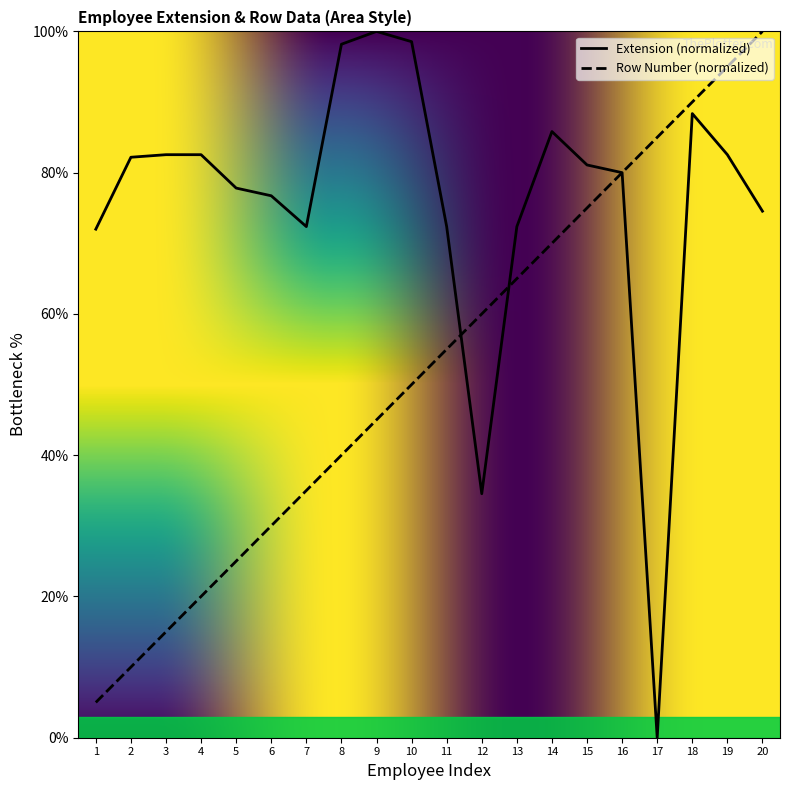

Reading left to right, transcribe all the data shown in this chart.

Extension: 72.0	82.2	82.5	82.5	77.8	76.7	72.4	98.2	100.0	98.5	72.4	34.5	72.4	85.8	81.1	80.0	0.0	88.4	82.5	74.5
Row Number: 5.0	10.0	15.0	20.0	25.0	30.0	35.0	40.0	45.0	50.0	55.0	60.0	65.0	70.0	75.0	80.0	85.0	90.0	95.0	100.0